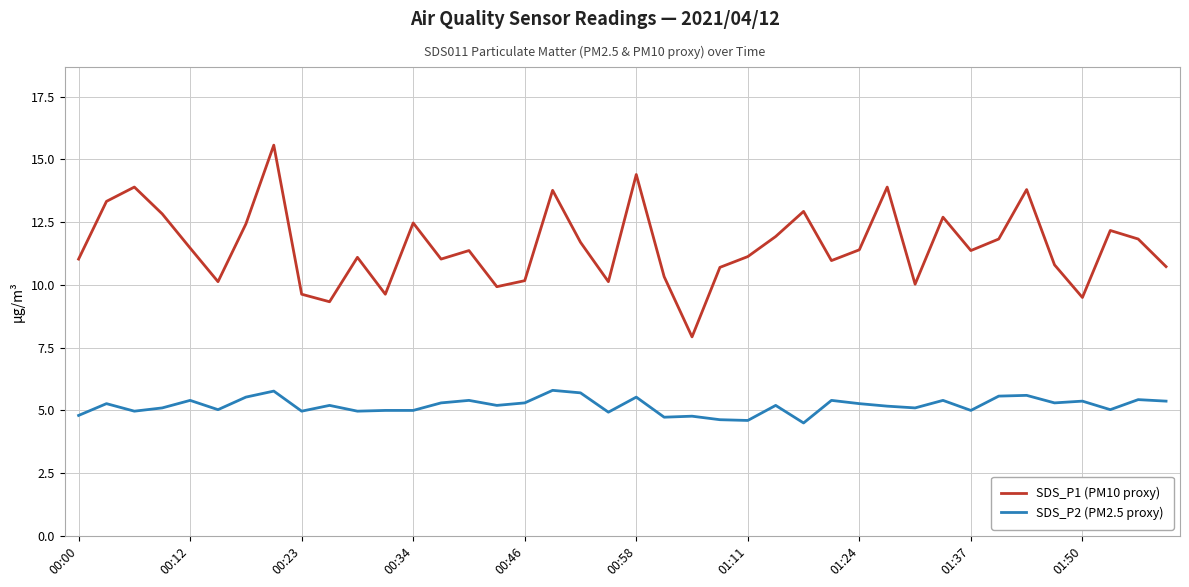

What is the maximum value shown in the chart?

15.6